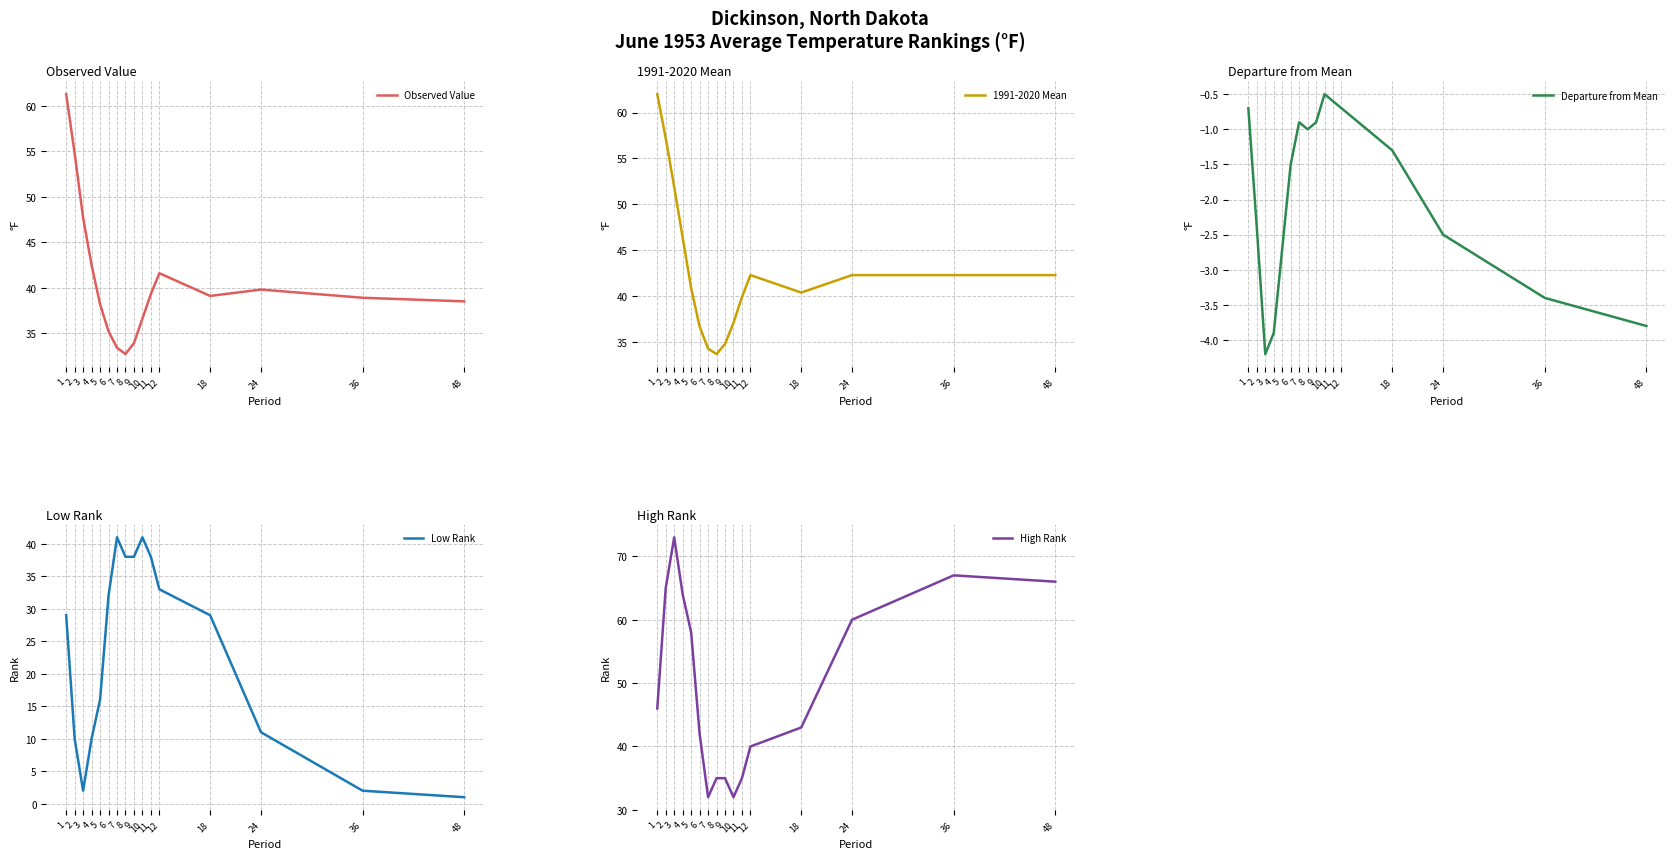

What is the value of the Low Rank point at the 13th from the left?

29.0